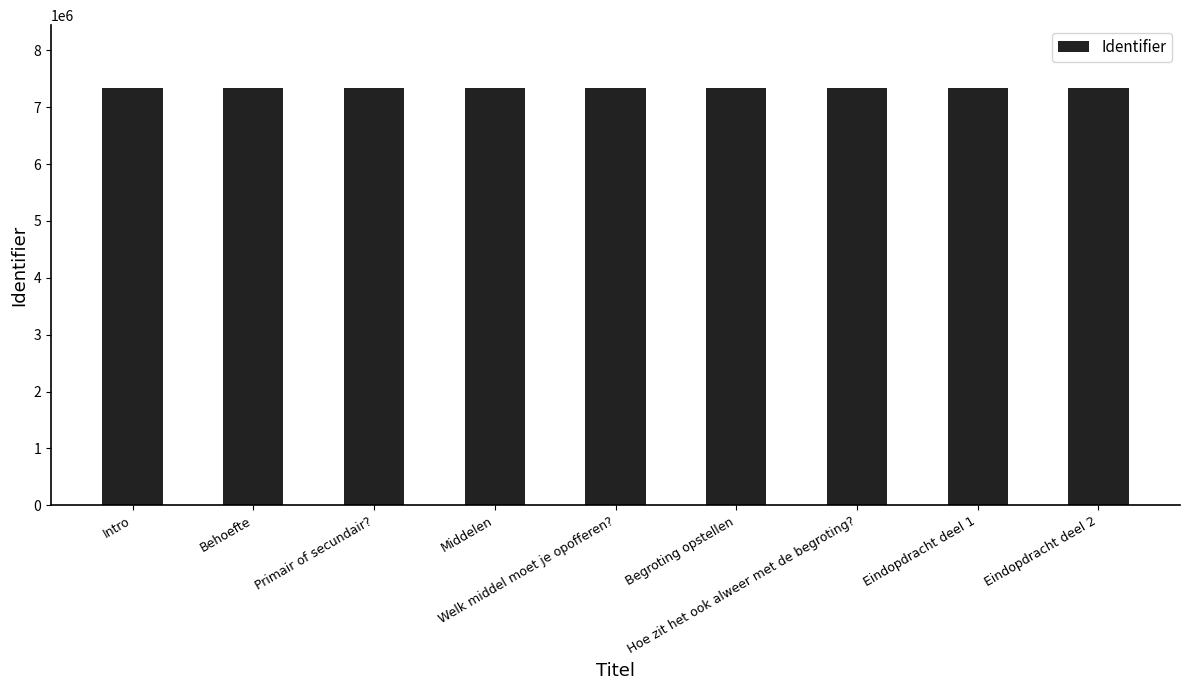

What is the difference between the second highest and second lowest values?

3115